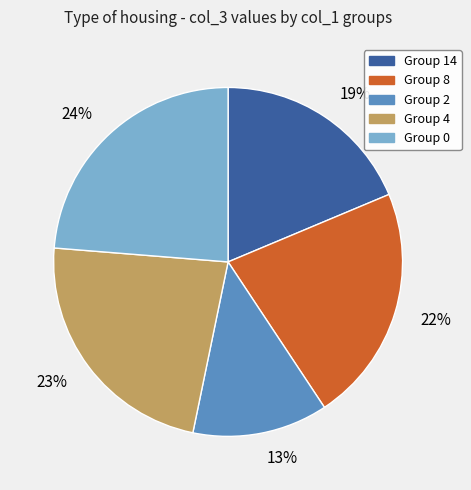

Which category has the smallest portion of the pie?

Group 2